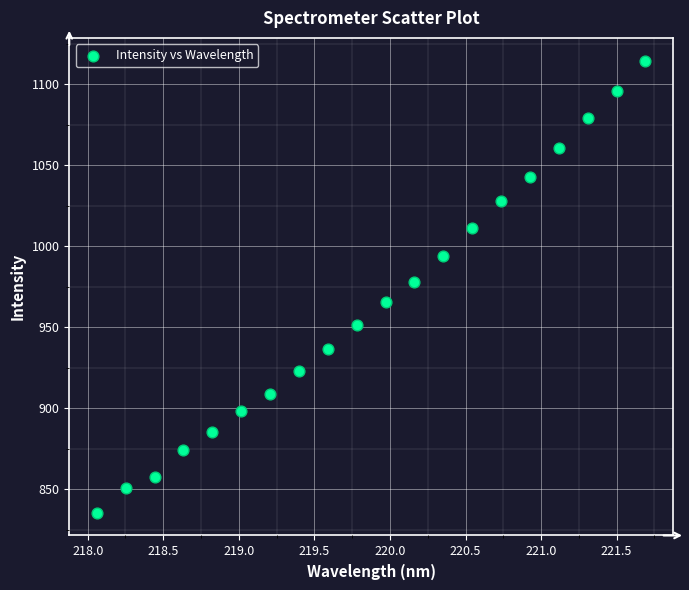

What is the range of Y values (max minus min)?

279.2